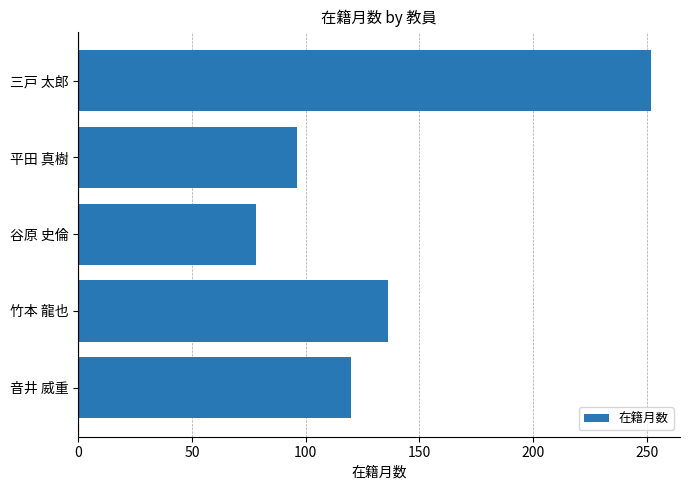

What is the minimum value shown in the chart?

78